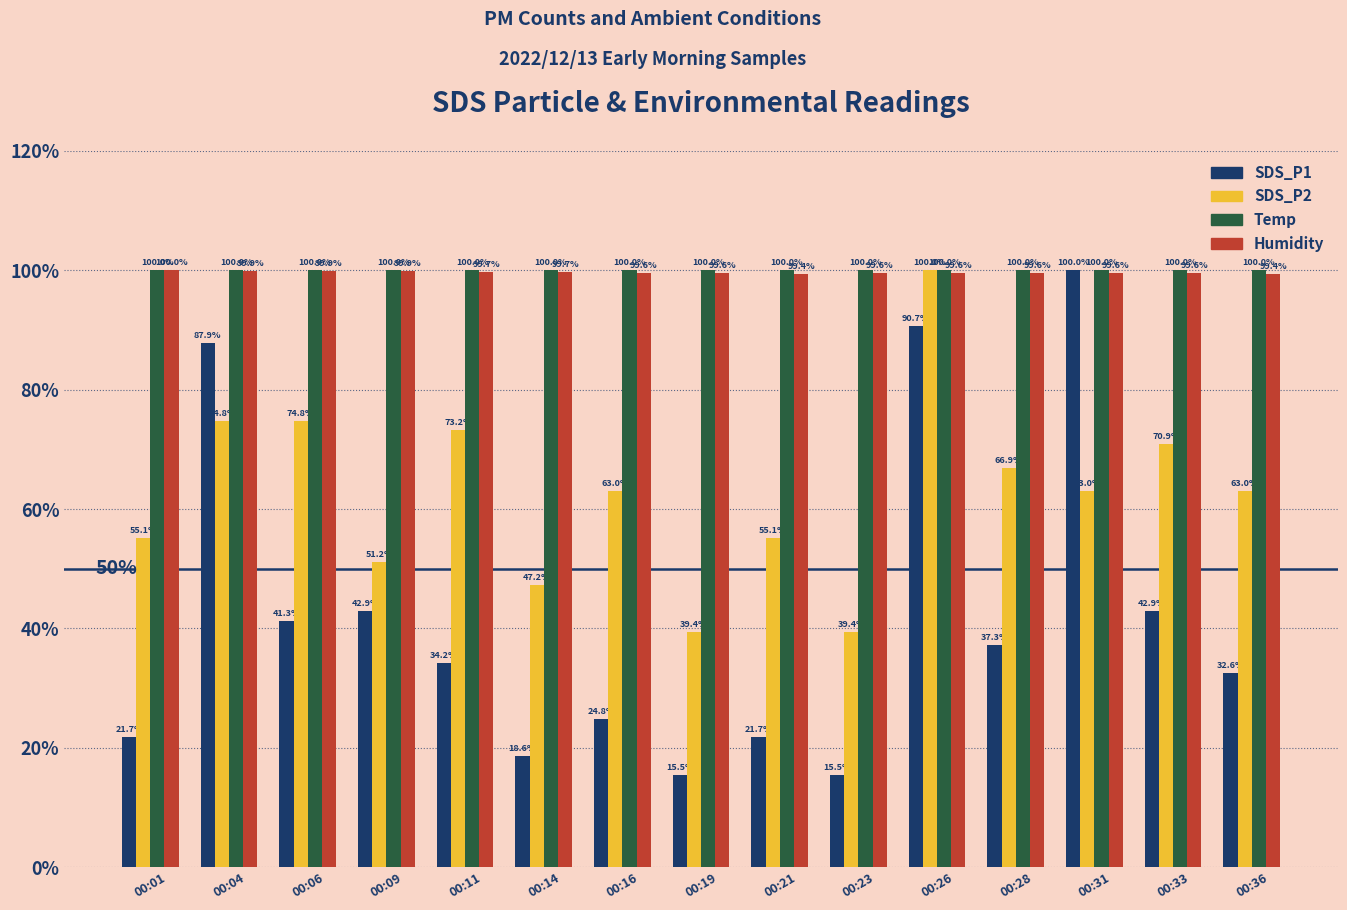

At how many categories does at least one series exceed 0?

15